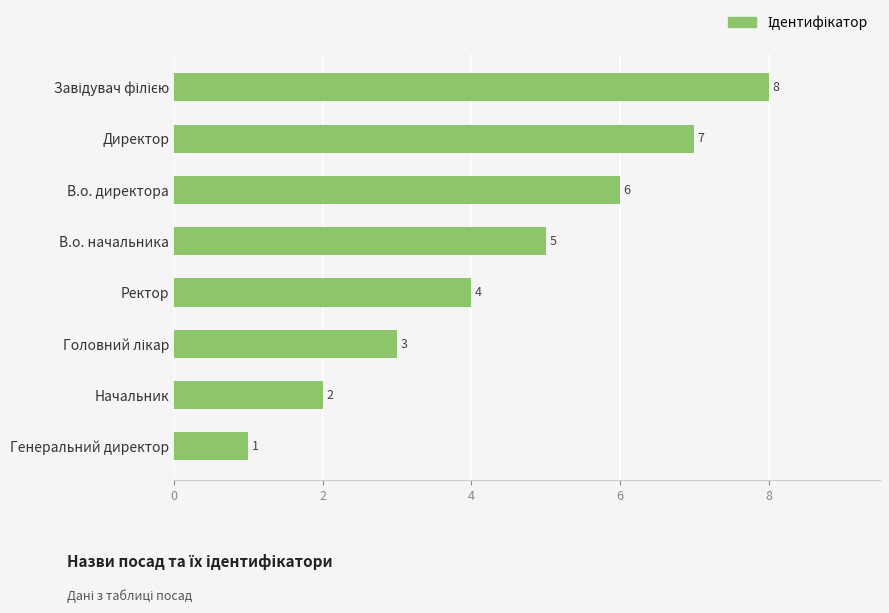

Approximately how many times larger is the value at В.о. начальника compared to Директор?

0.7